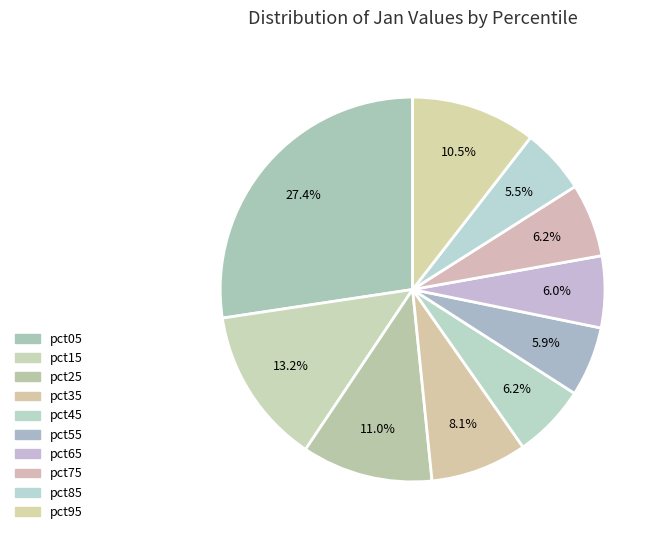

Does pct65 account for over 50% of the chart?

No